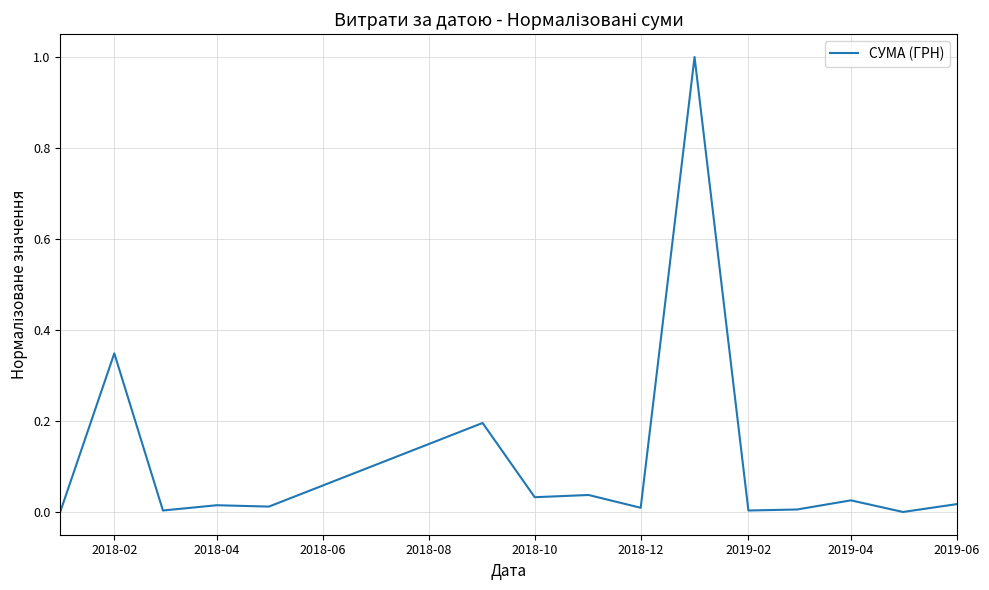

What is the difference between the maximum and minimum values?

1.0